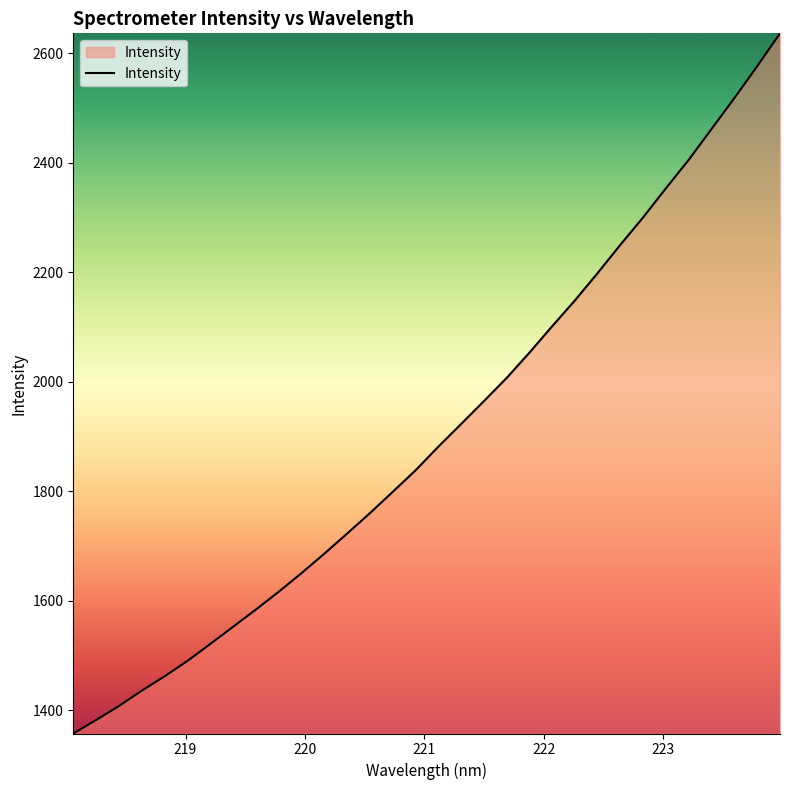

Does the chart have visible grid lines?

No